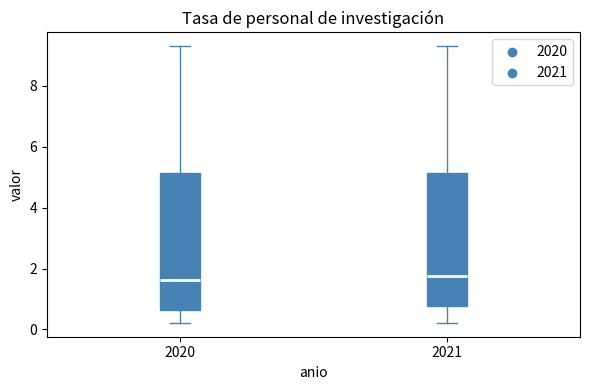

Reading left to right, transcribe this box plot: for each box, give where its median line is, the range the box spans, and where its two whiskers end, as read against the y-axis. The values are not printed on the chart, so give them approximately, as read against the axis.

2020: median 1.6, box 0.6 to 5.2, whiskers 0.2 to 9.4
2021: median 1.8, box 0.8 to 5.2, whiskers 0.2 to 9.4